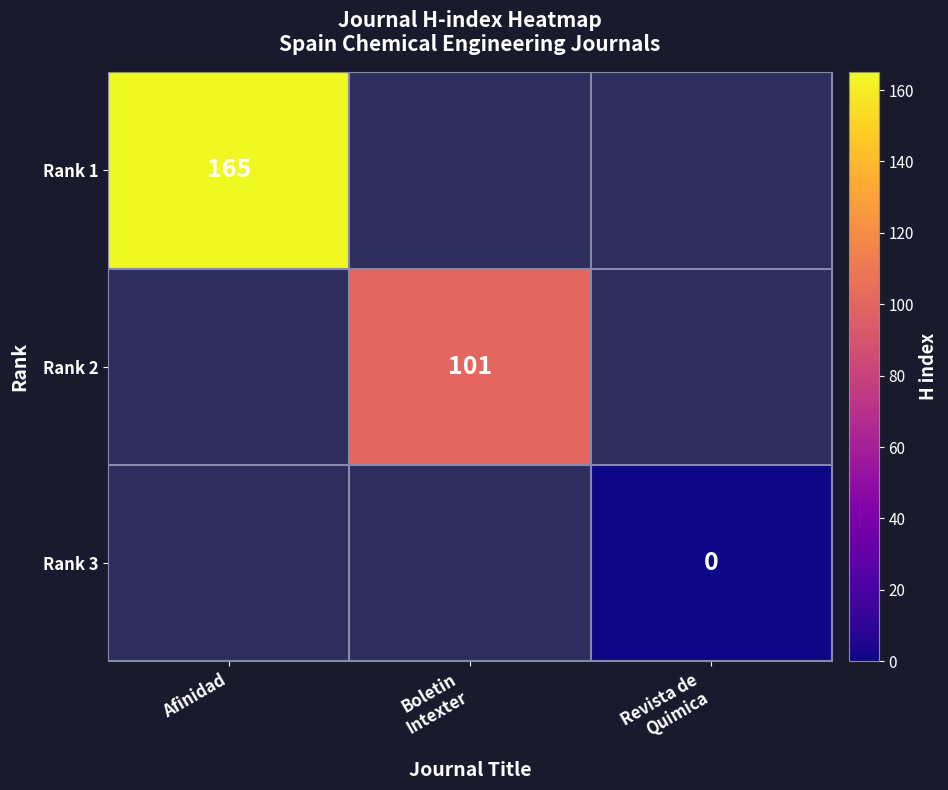

True or false: Rank 1 has a value of 277 at Afinidad.

False